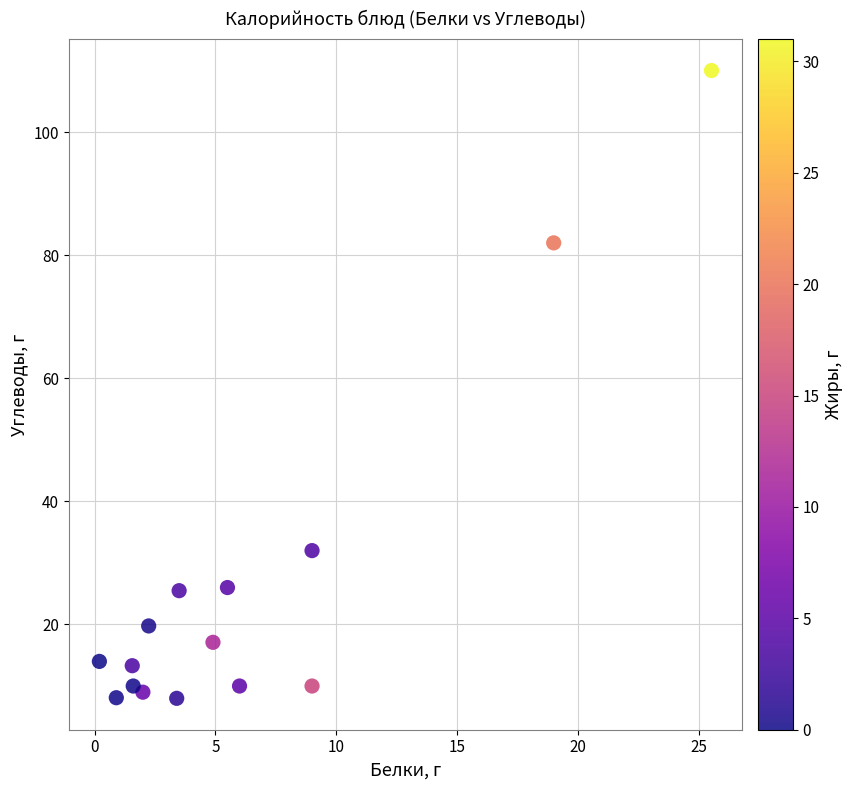

What Y value in the scatter plot is closest to 59?

82.0